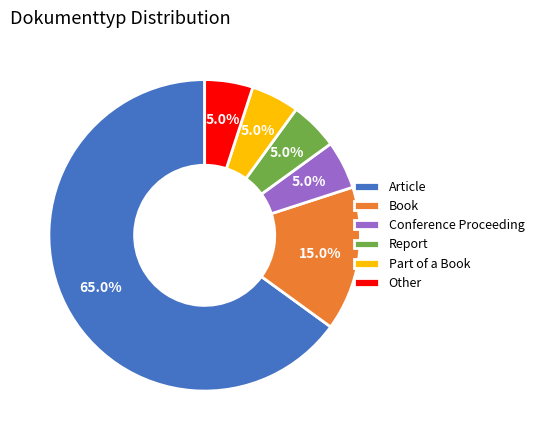

To the nearest percent, what portion does Article represent?

65%